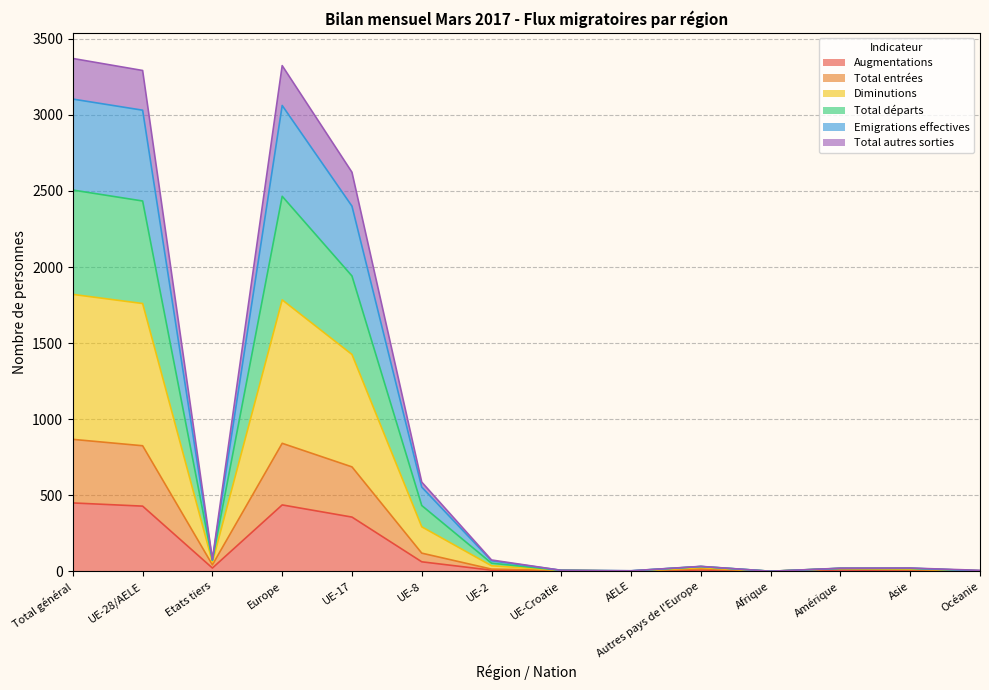

Does the chart have visible grid lines?

Yes